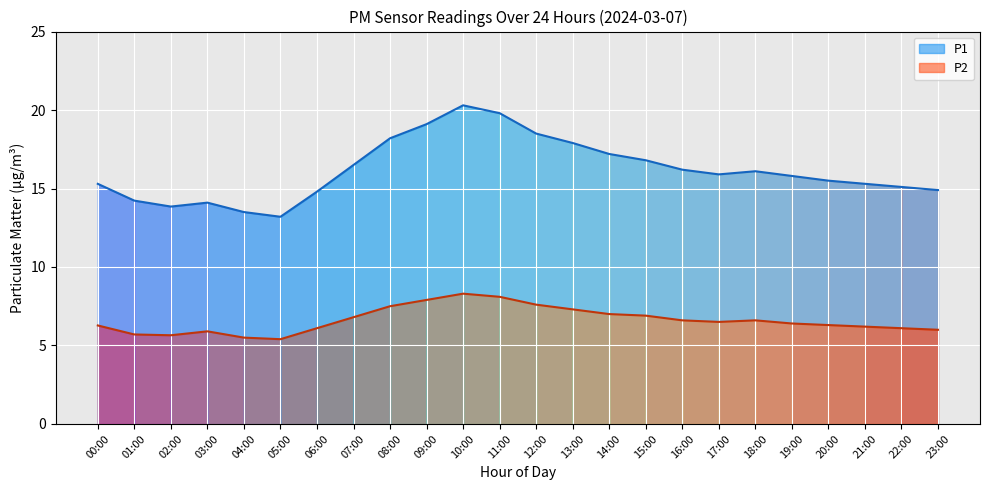

Where is the first local minimum for P2?

02:00